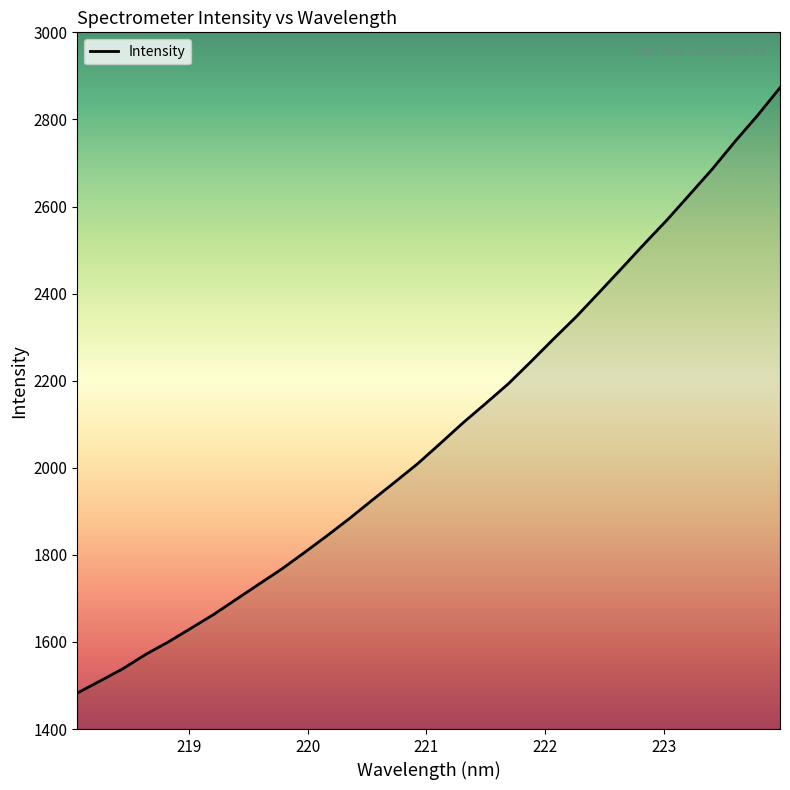

How many values exceed 2055?

16